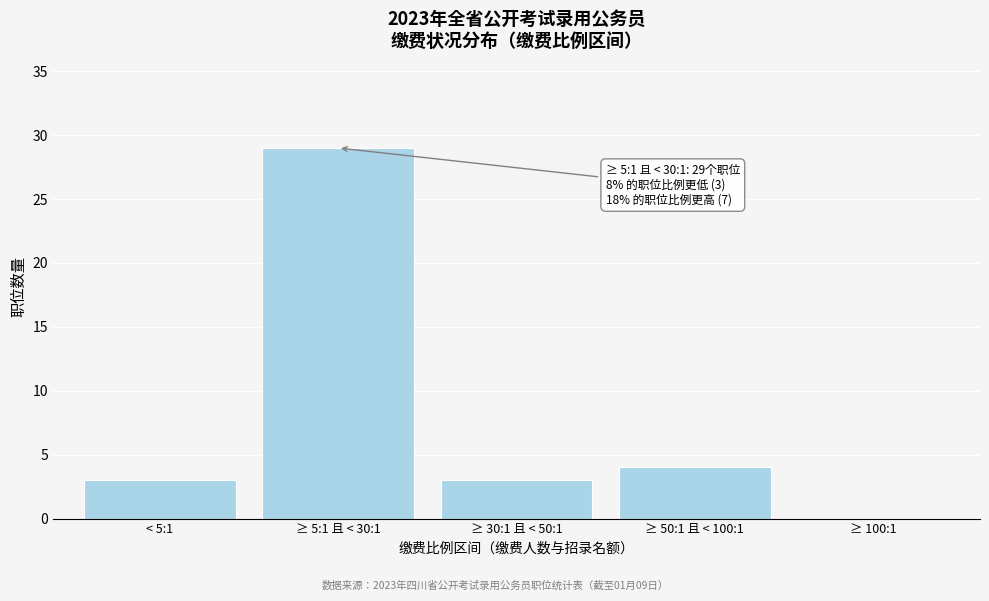

Reading left to right, what are all the values shown in this chart?

< 5:1=3	≥ 5:1 且 < 30:1=29	≥ 30:1 且 < 50:1=3	≥ 50:1 且 < 100:1=4	≥ 100:1=0